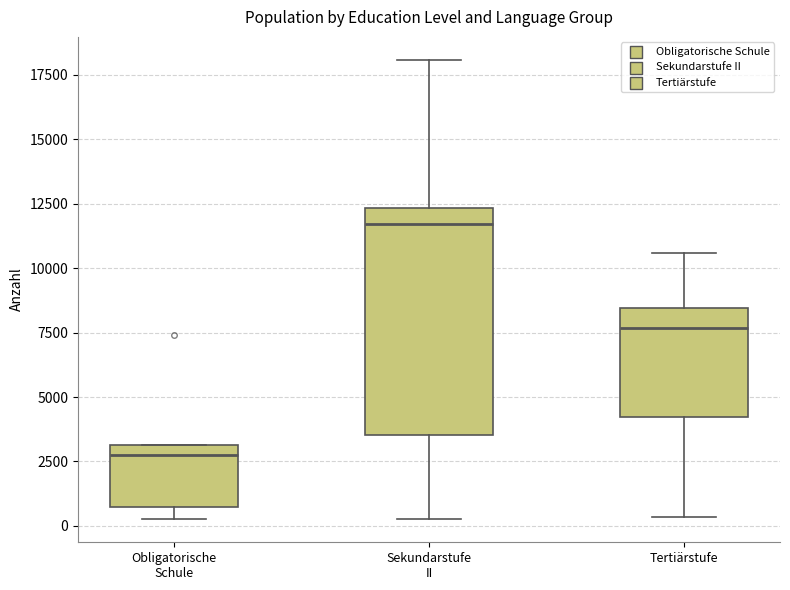

Which box's median line is the lowest?

Obligatorische Schule